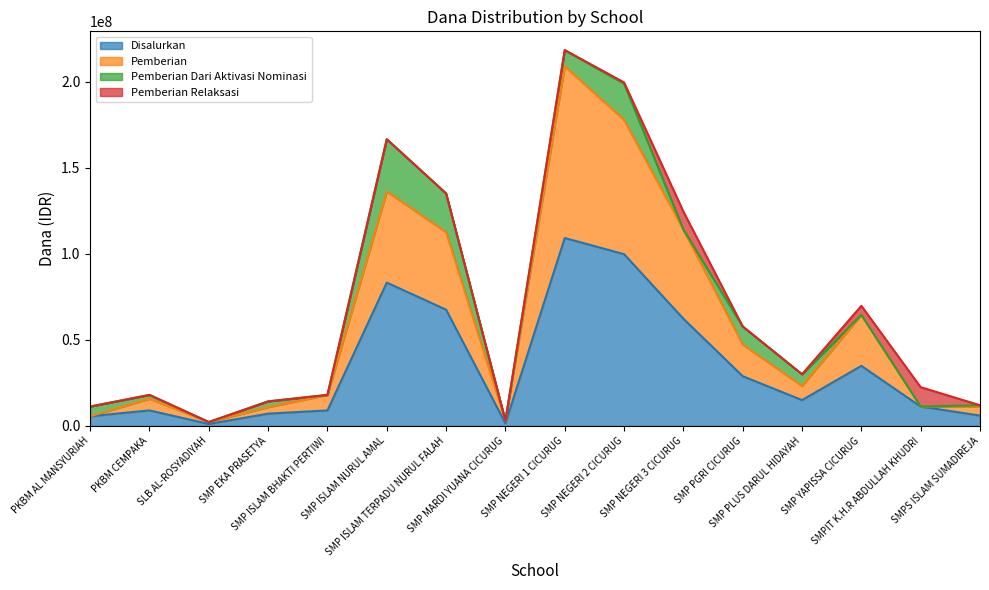

How many lines are shown in the chart?

4